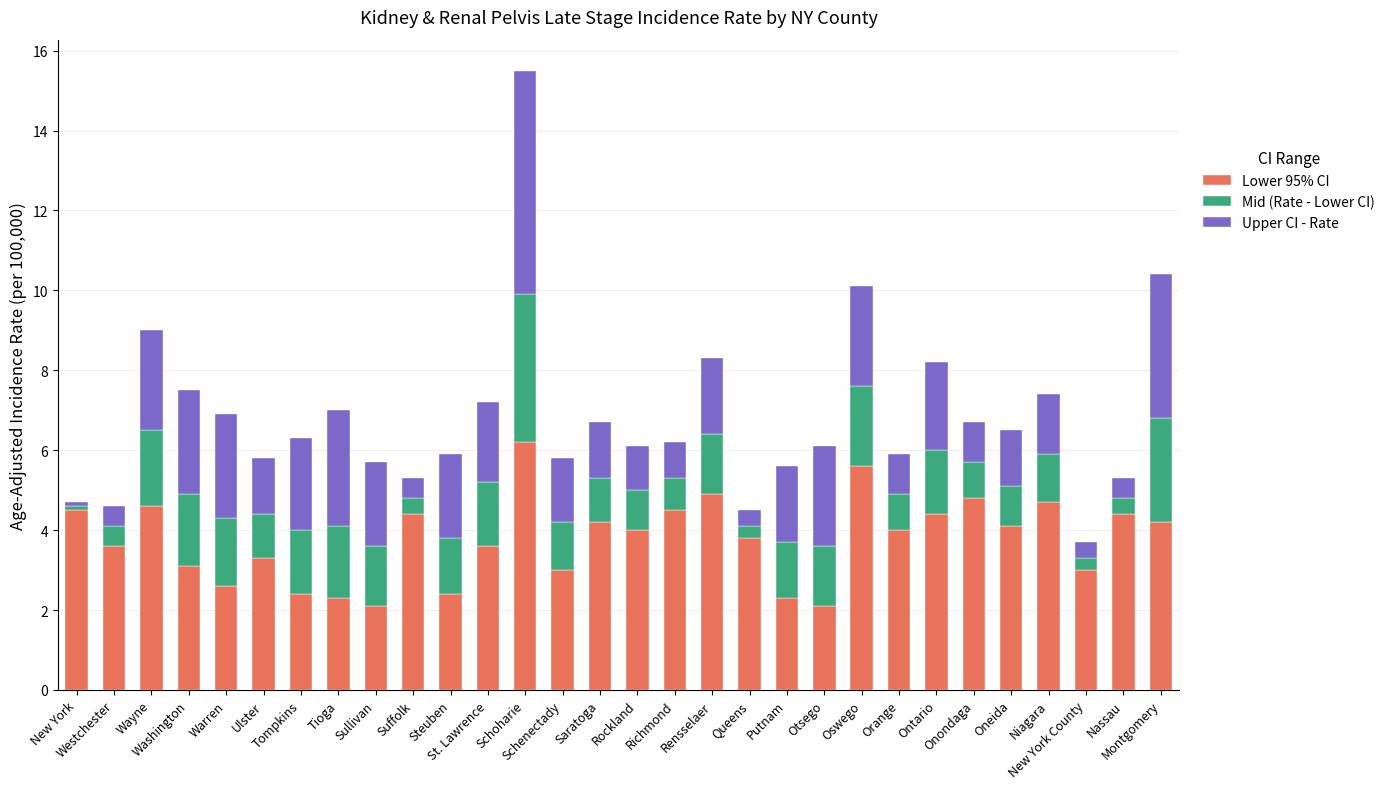

What is the average value of the Lower 95% CI series?

3.8